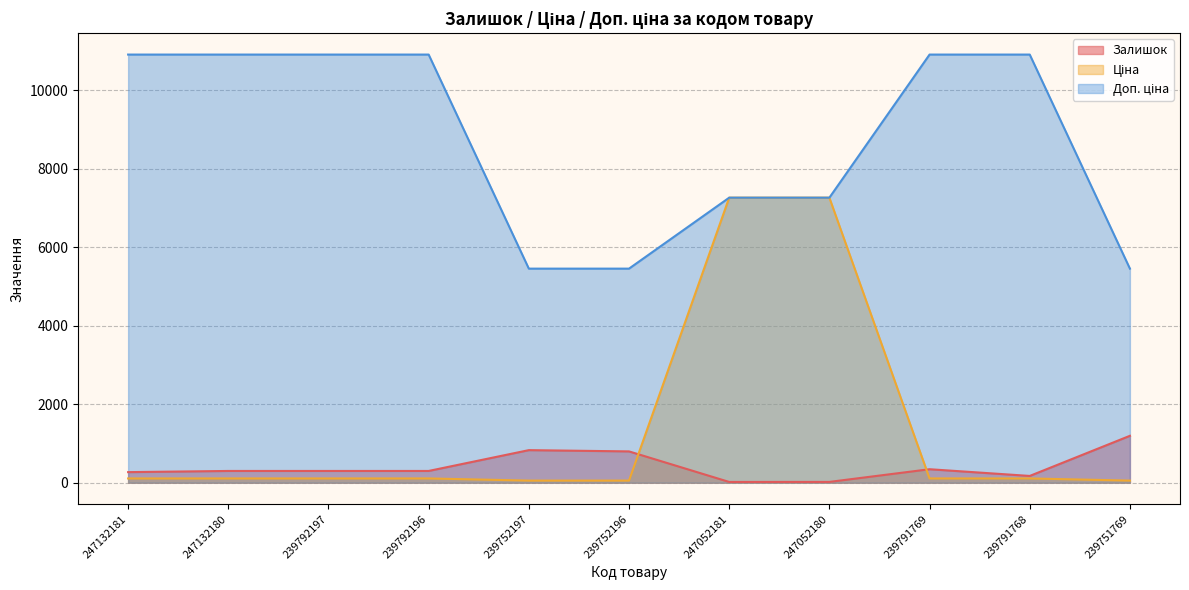

True or false: Залишок and Доп. ціна intersect in this chart.

False